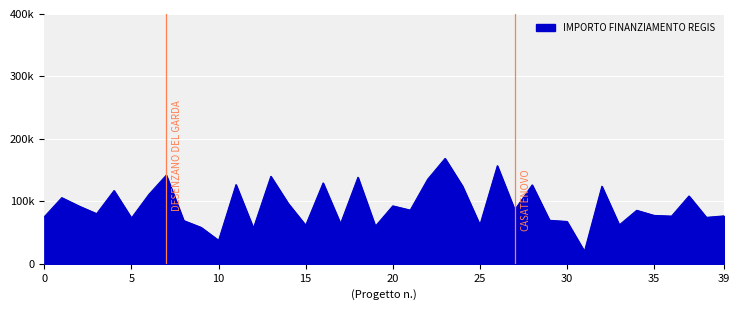

Does the chart have visible grid lines?

Yes